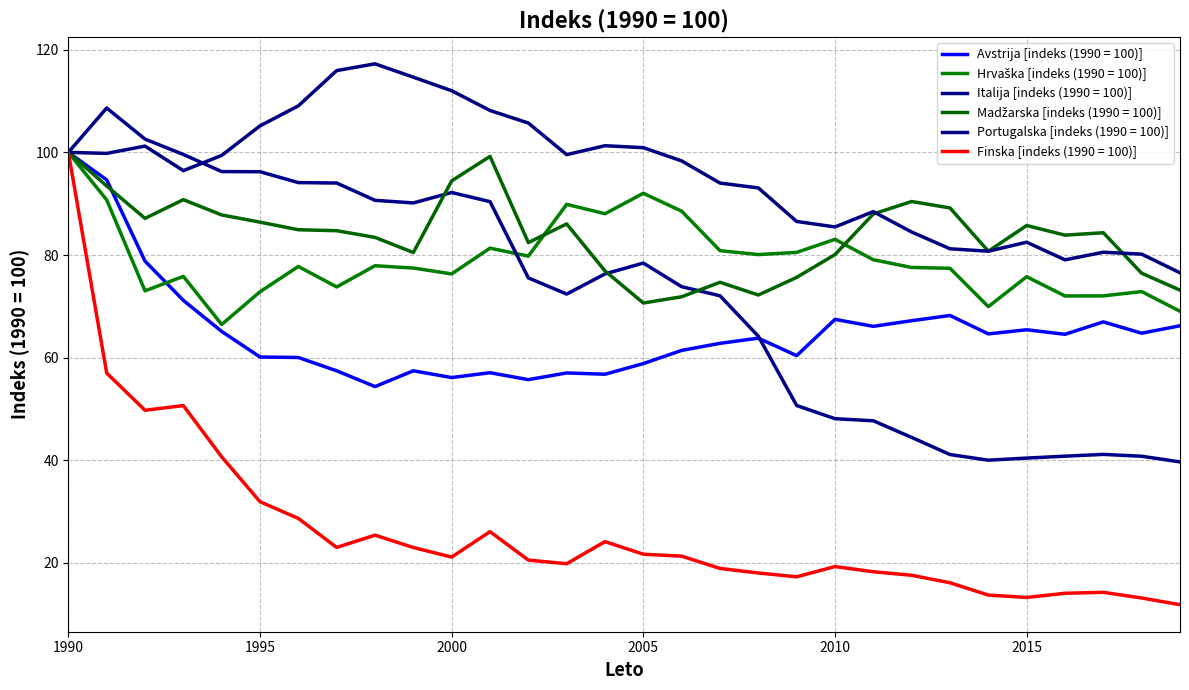

What is the sum of all Portugalska [indeks (1990 = 100)] values?

2877.7